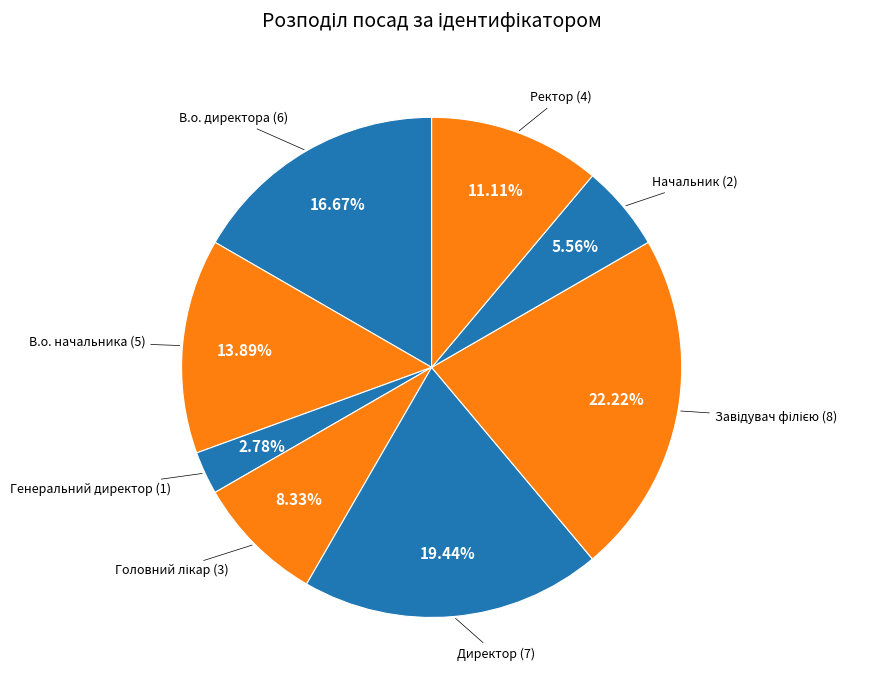

Count the number of slices in the pie.

8